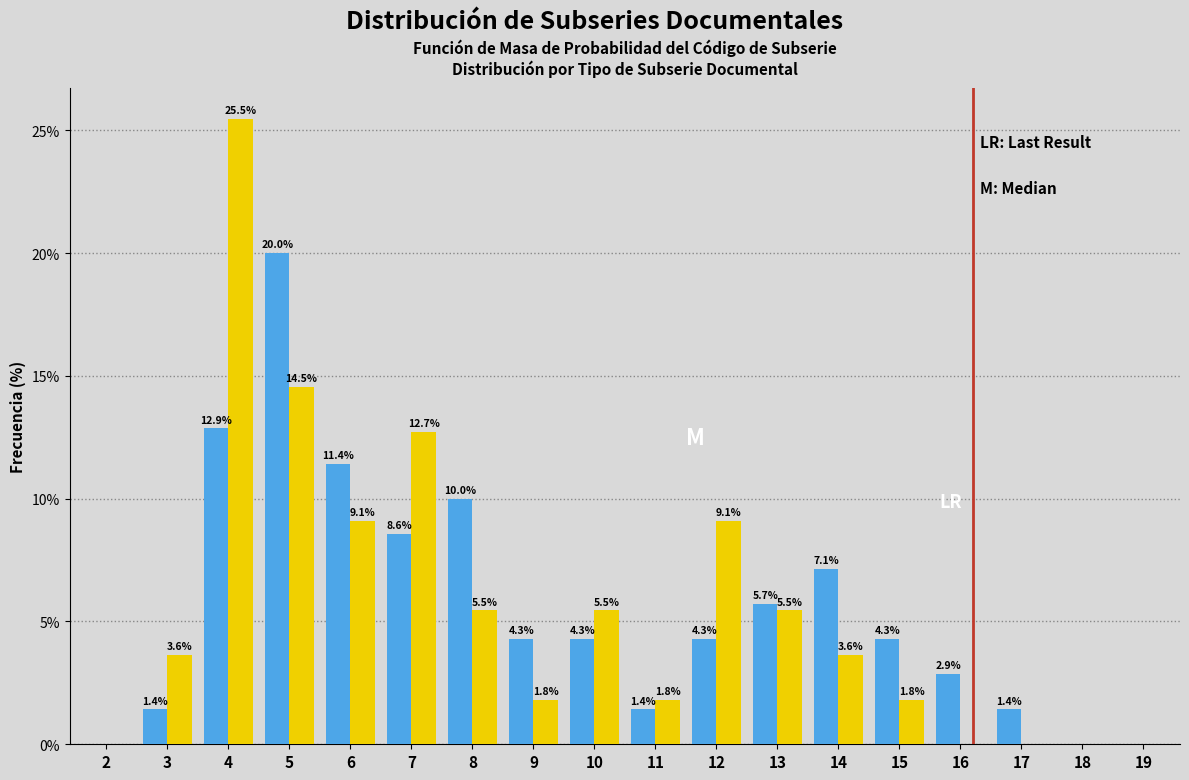

At which category is the sum across all series the highest?

4